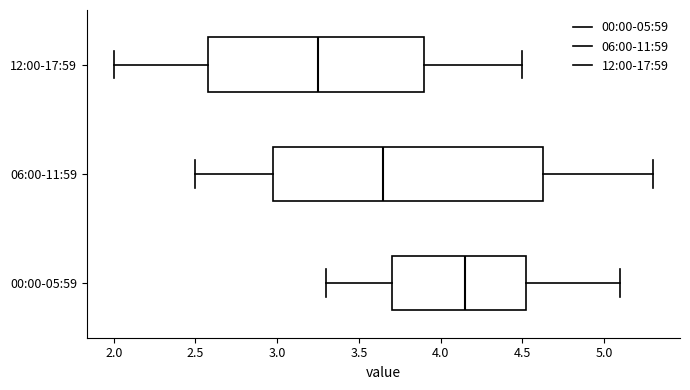

Reading bottom to top, read every box against the x-axis: the position of its median line, the range the box covers, and the ends of its whiskers. The values are not printed on the chart, so give them approximately, as read against the axis.

00:00-05:59: median 4.15, box 3.70 to 4.55, whiskers 3.30 to 5.10
06:00-11:59: median 3.65, box 3.00 to 4.65, whiskers 2.50 to 5.30
12:00-17:59: median 3.25, box 2.60 to 3.90, whiskers 2.00 to 4.50